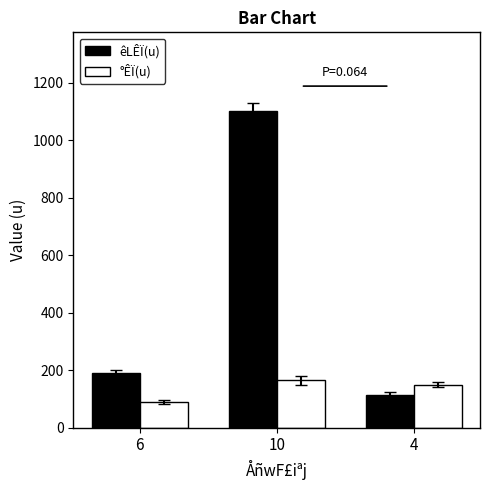

What is the label of the 1st bar from the left?

6